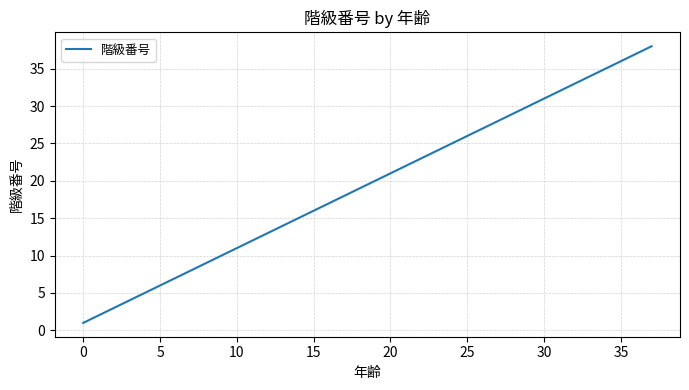

What is the greatest value displayed?

38